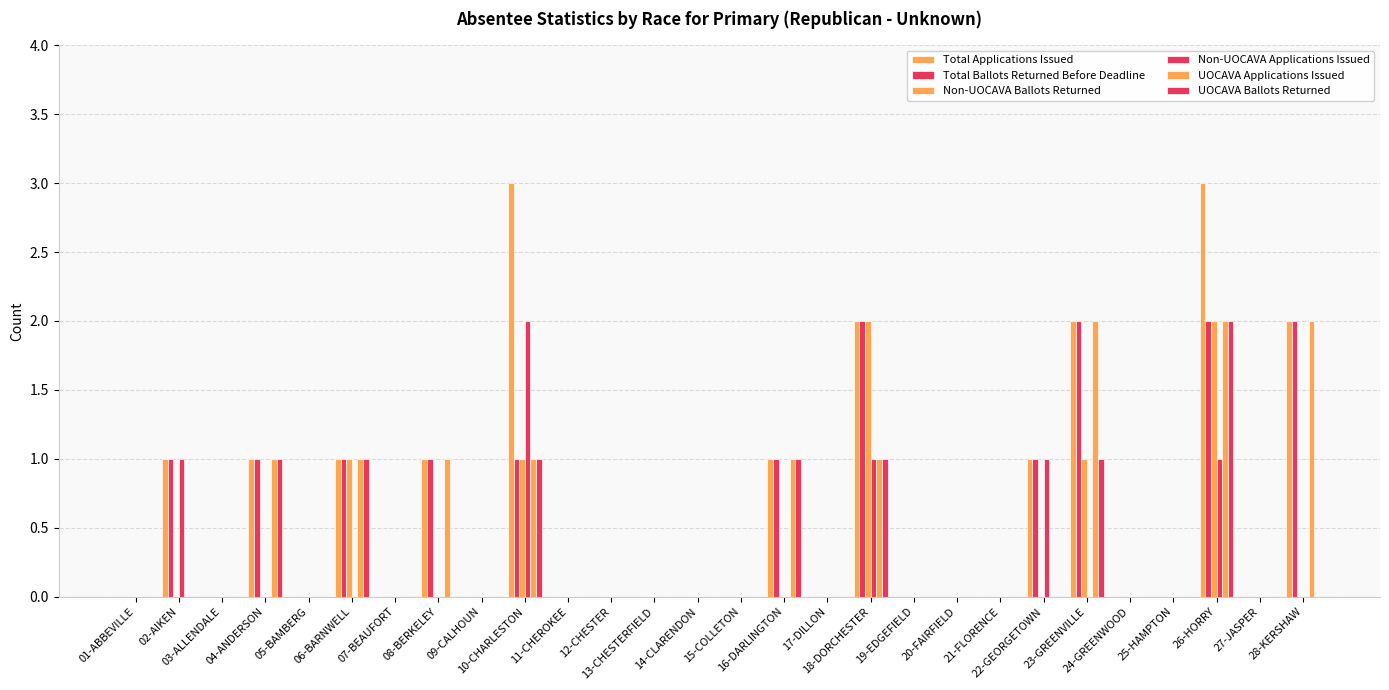

Which series has the largest range (max minus min)?

Total Applications Issued